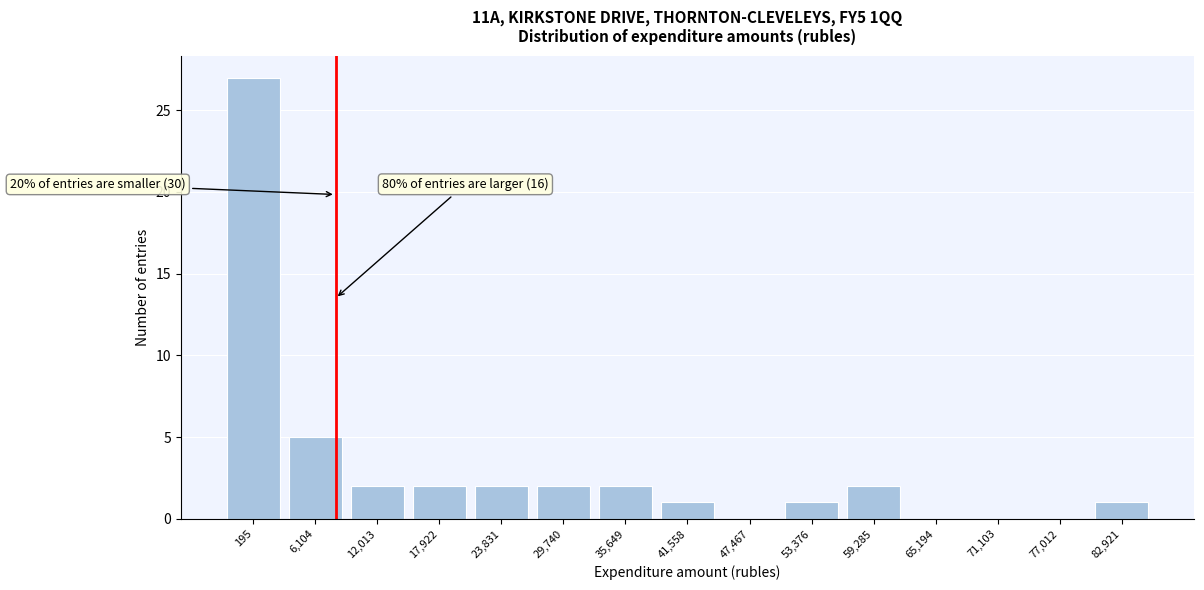

Reading left to right, list all the values displayed in this chart.

195=27	6,104=5	12,013=2	17,922=2	23,831=2	29,740=2	35,649=2	41,558=1	47,467=0	53,376=1	59,285=2	65,194=0	71,103=0	77,012=0	82,921=1